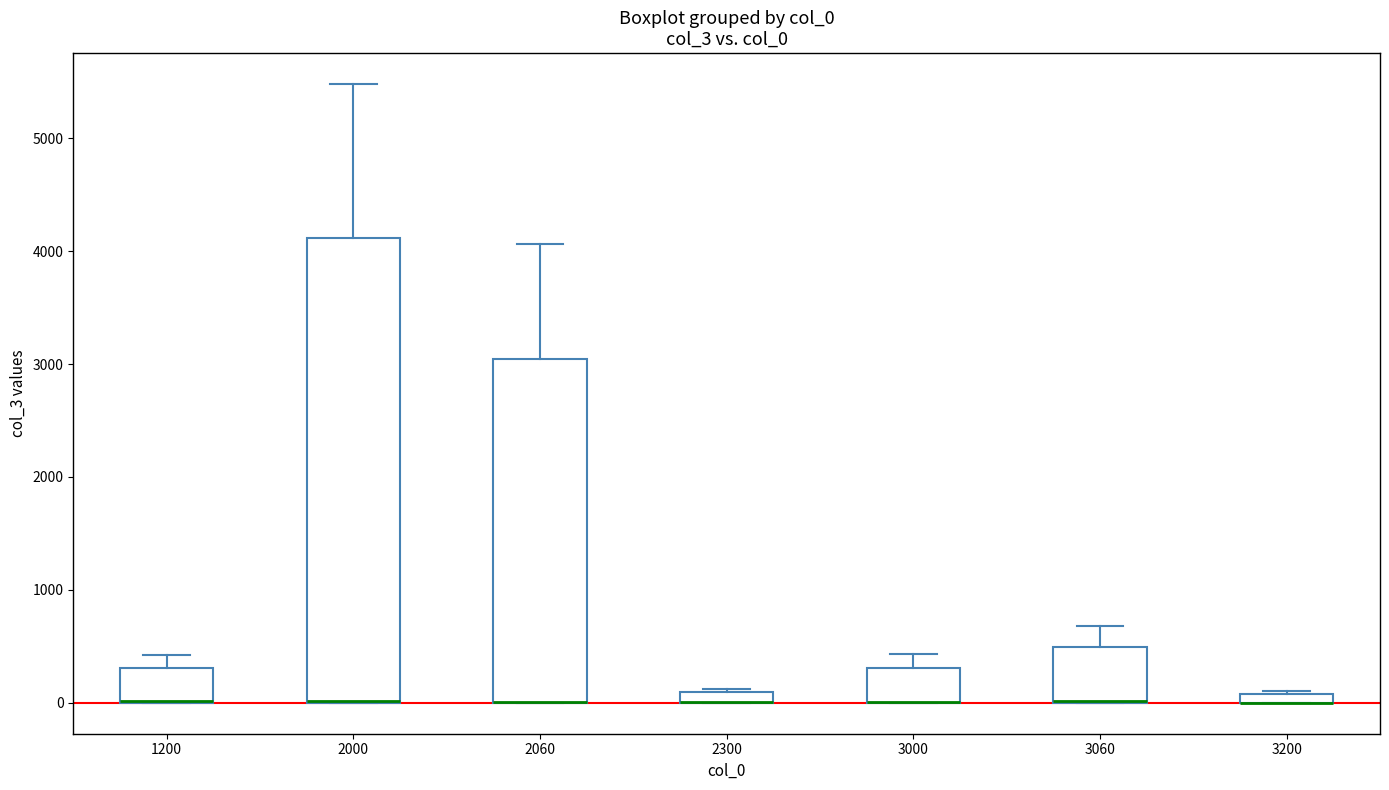

Where does the upper whisker of the box at x = 2000 end on the y-axis? The values are not printed on the chart, so give them approximately, as read against the axis.

5500